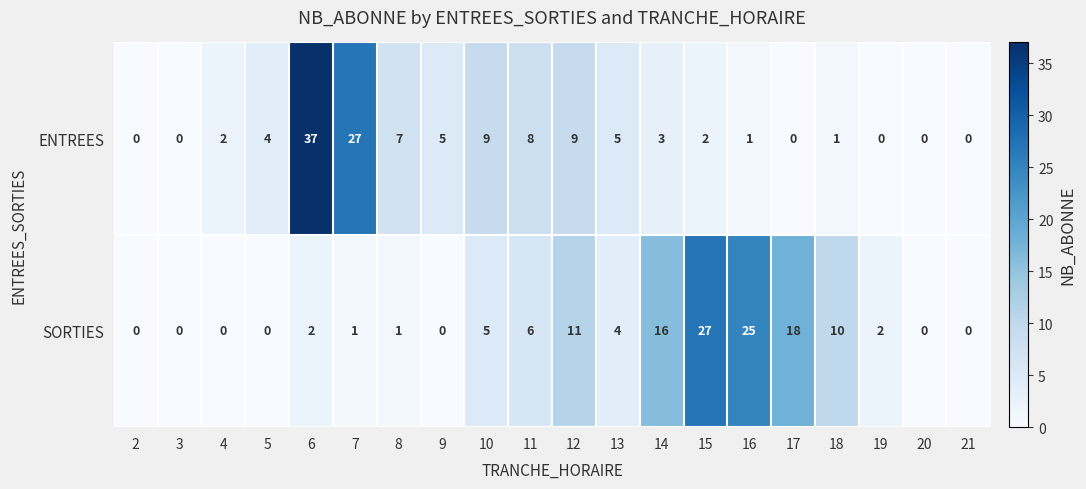

Between 12 and 20, which series saw the biggest shift?

SORTIES